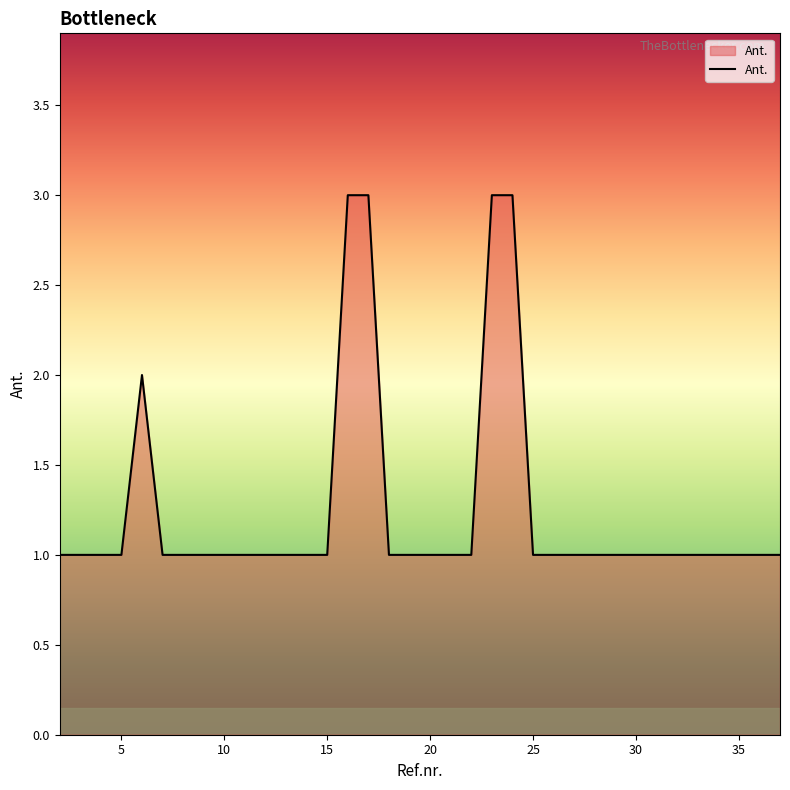

What is the maximum value shown in the chart?

3